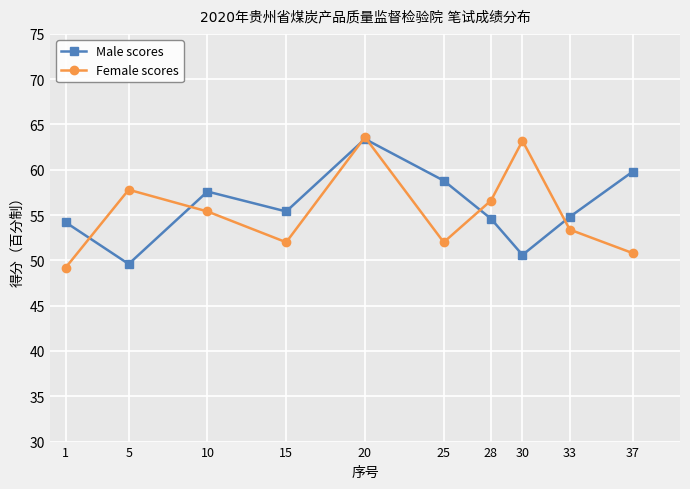

Reading left to right, what are all the values shown in this chart?

Male scores: 54.2	49.6	57.6	55.4	63.4	58.8	54.6	50.6	54.8	59.8
Female scores: 49.2	57.8	55.4	52.0	63.6	52.0	56.6	63.2	53.4	50.8